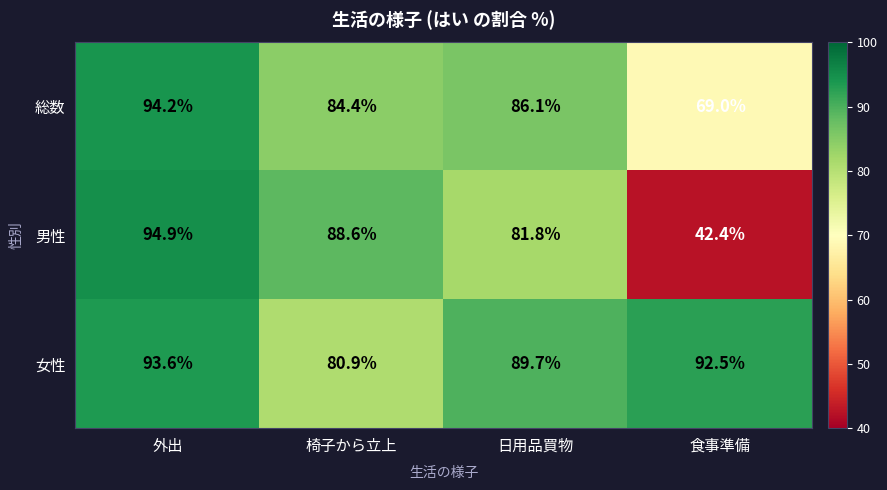

Count the number of categories in the chart.

4